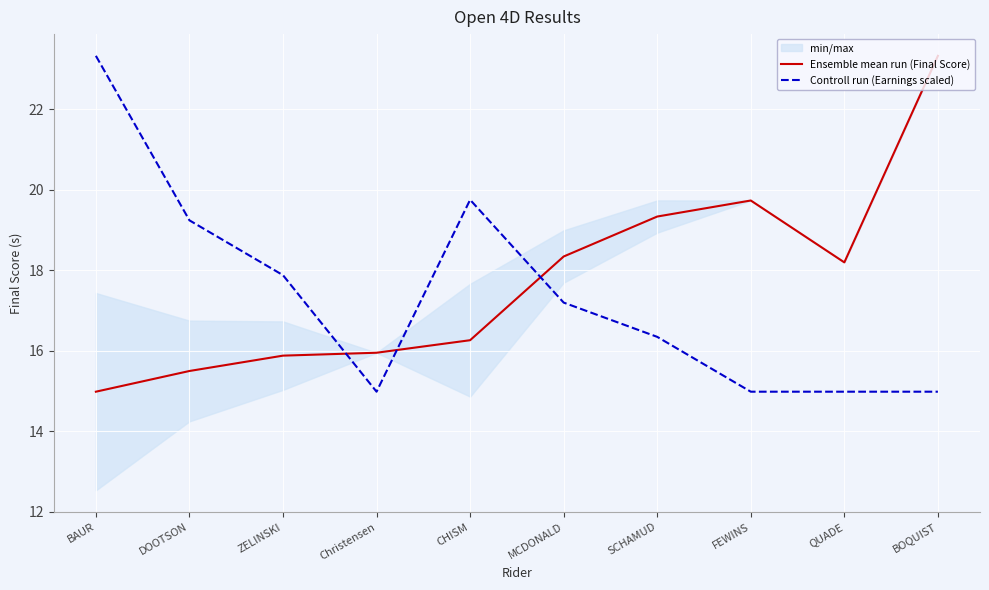

Where is the first local maximum for Ensemble mean run (Final Score)?

FEWINS